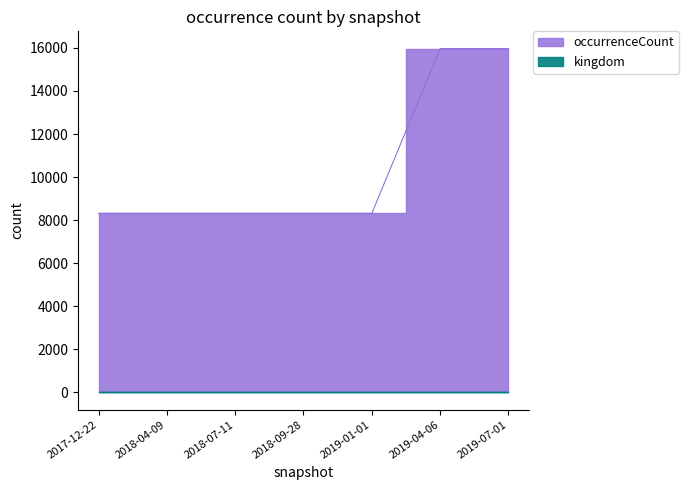

Reading left to right, what are all the values shown in this chart?

2017-12-22=8317	2018-04-09=8317	2018-07-11=8317	2018-09-28=8317	2019-01-01=8317	2019-04-06=15971	2019-07-01=15971